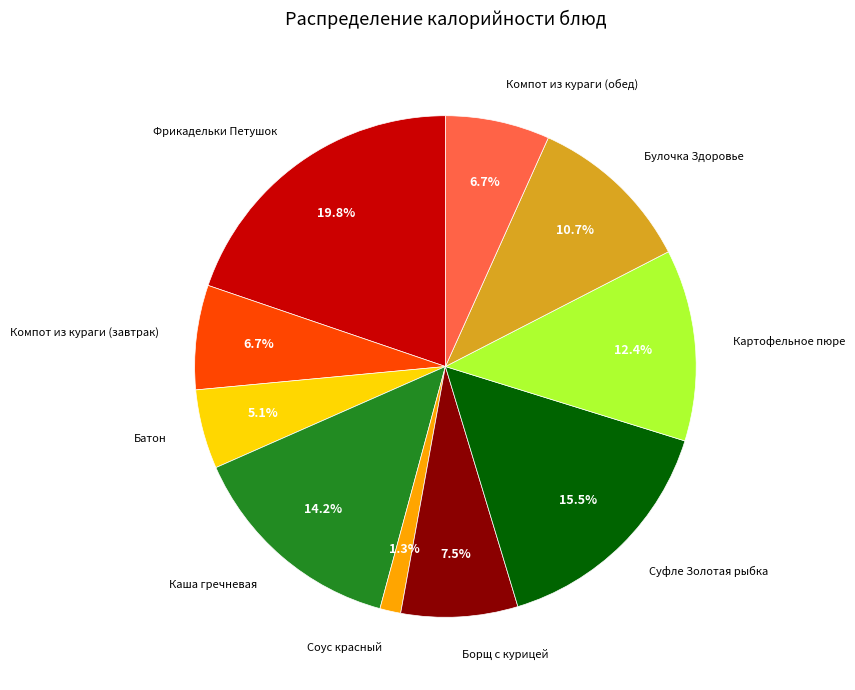

Which has a higher value, Каша гречневая or Батон?

Каша гречневая